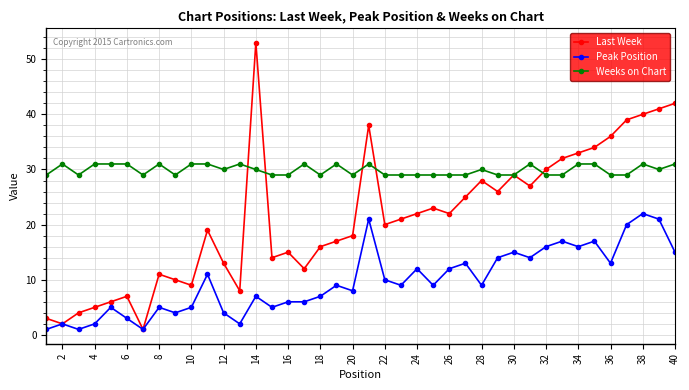

Rank the series by their average value, from highest to lowest.

Weeks on Chart, Last Week, Peak Position